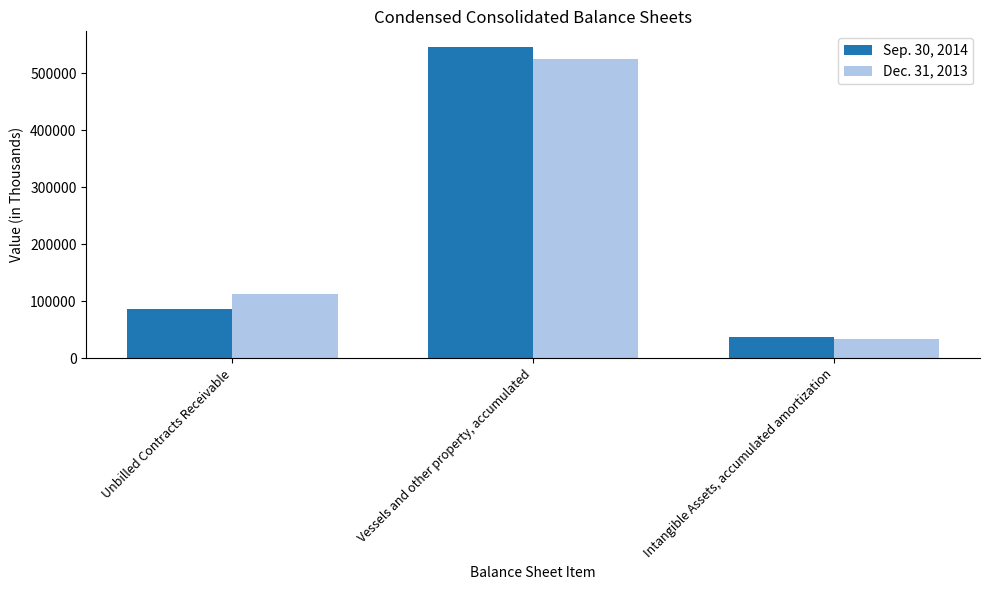

What is the difference between the highest and lowest values at Vessels and other property, accumulated?

20969